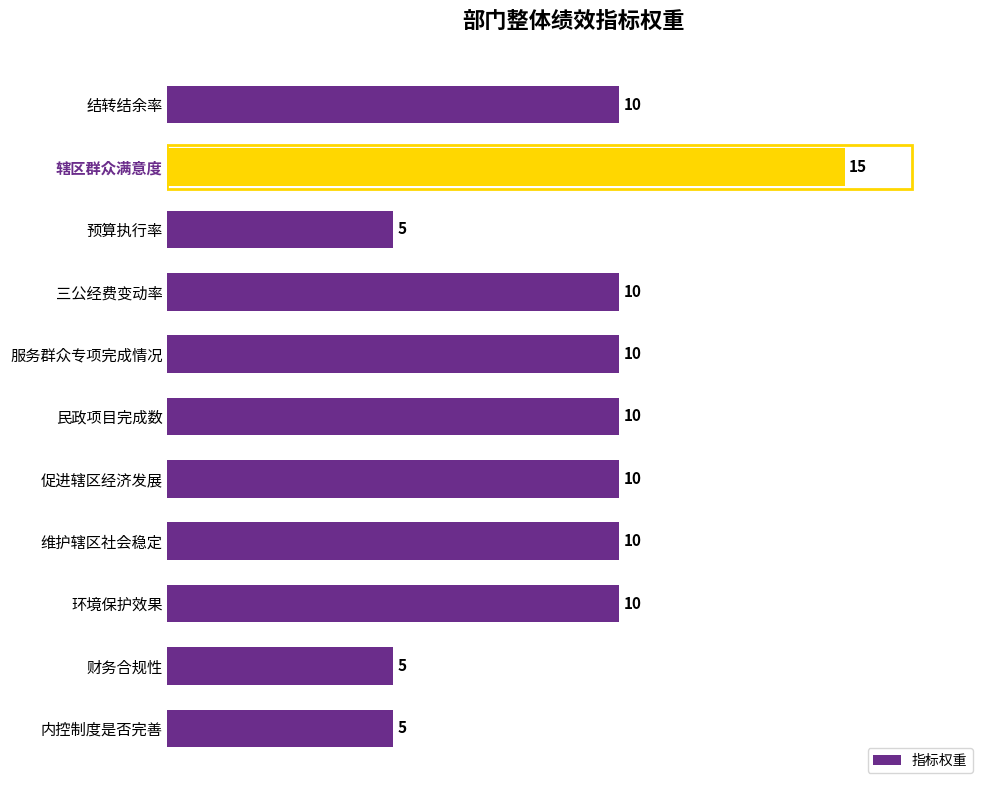

What is the ratio of the value at 维护辖区社会稳定 to the value at 环境保护效果?

1.0